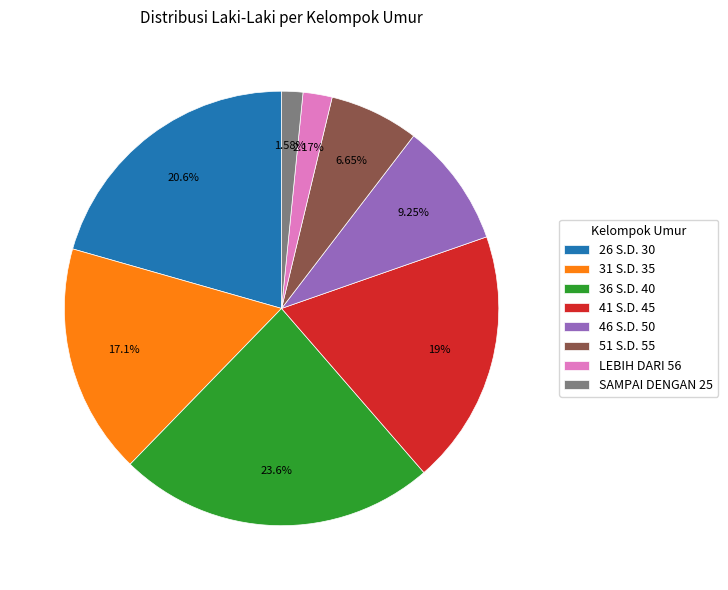

Count the number of slices in the pie.

8